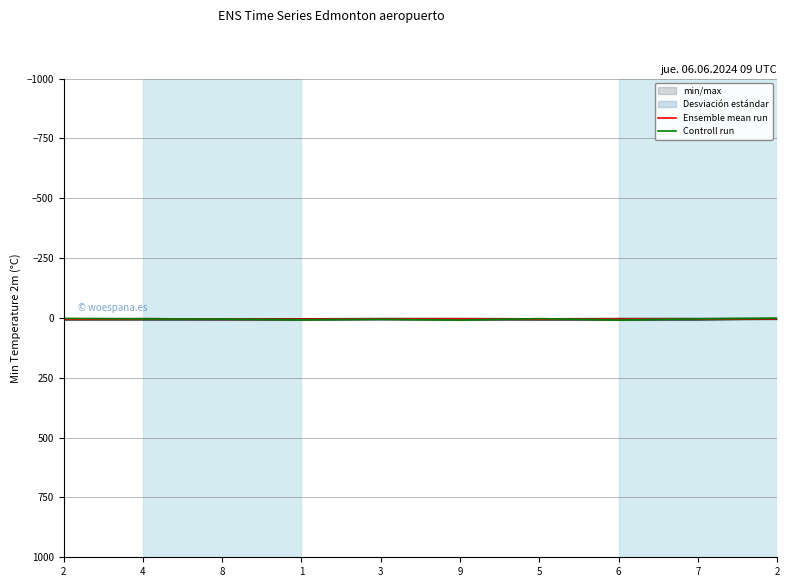

How many interior local peaks does the Controll run series have?

3